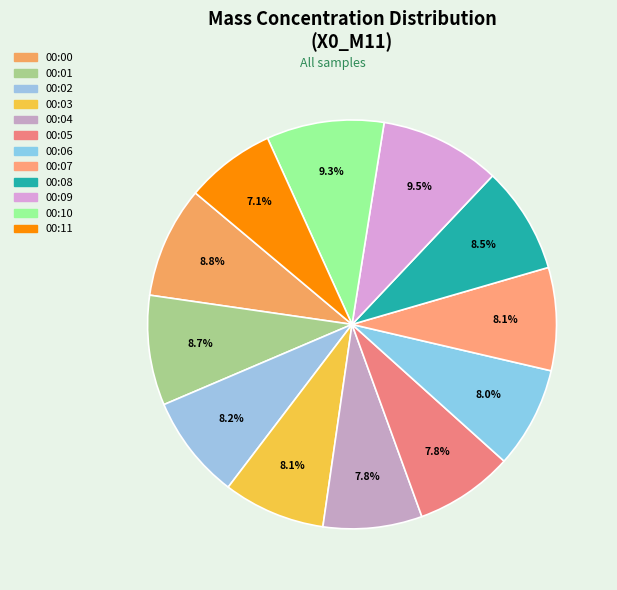

Does 00:11 account for over 50% of the chart?

No